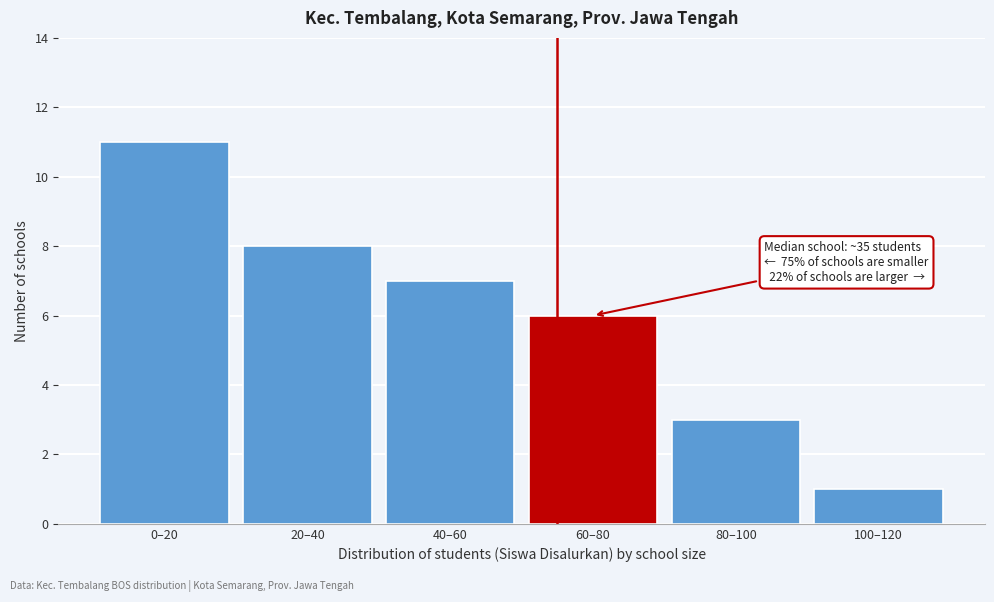

Reading left to right, what are all the values shown in this chart?

0–20=11	20–40=8	40–60=7	60–80=6	80–100=3	100–120=1